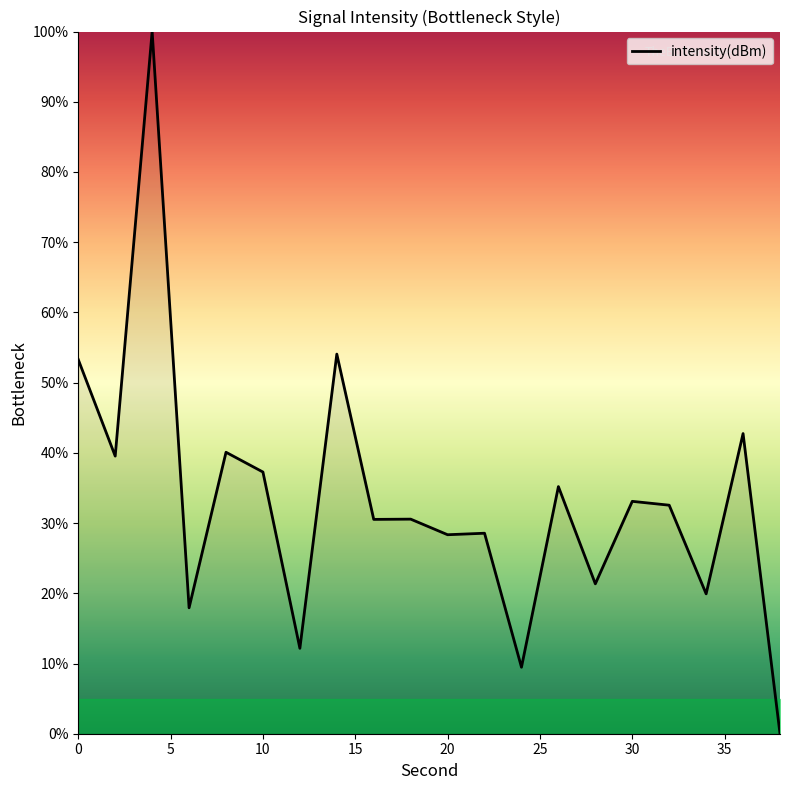

What is the difference between the maximum and minimum values?

100.0